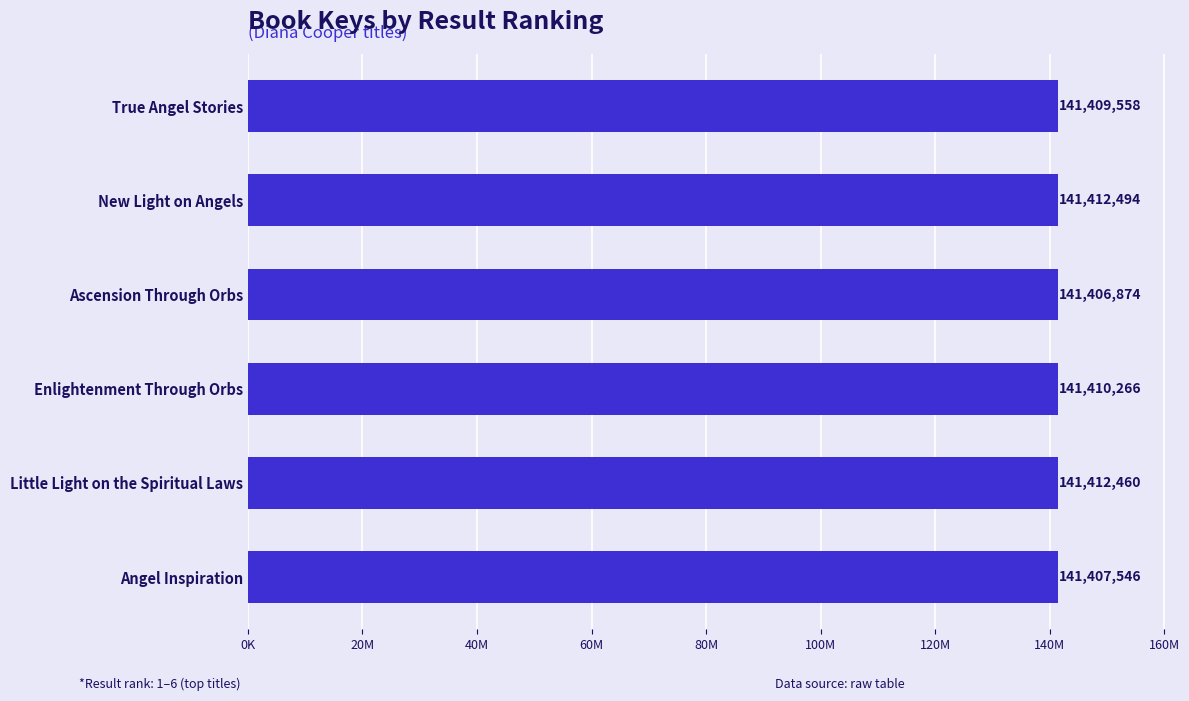

What is the average value?

141409866